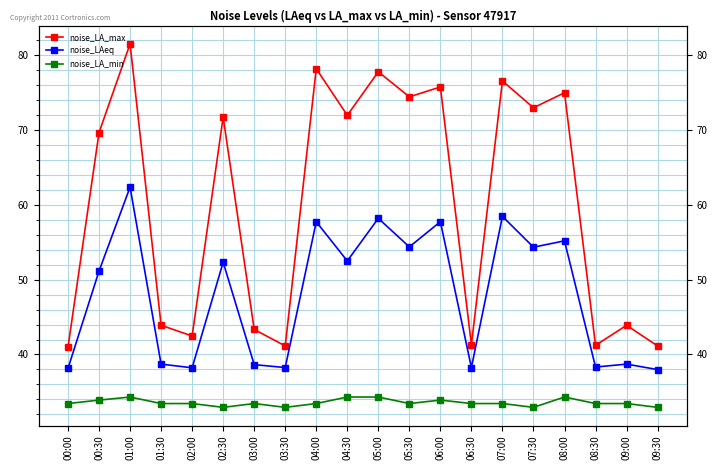

Rank the series by their maximum value, from lowest to highest.

noise_LA_min, noise_LAeq, noise_LA_max